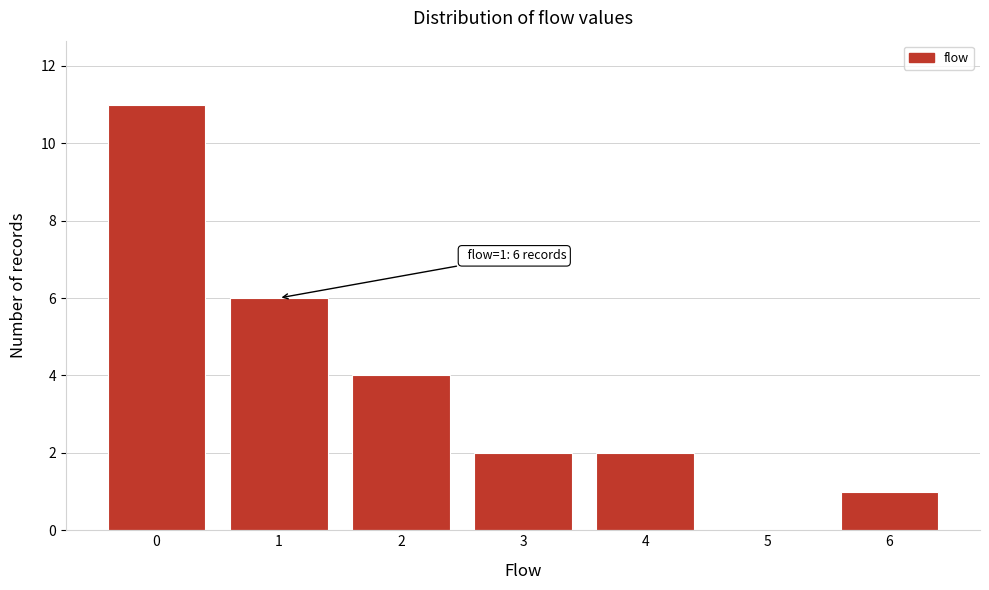

Reading left to right, extract all data points from this chart.

0=11	1=6	2=4	3=2	4=2	5=0	6=1